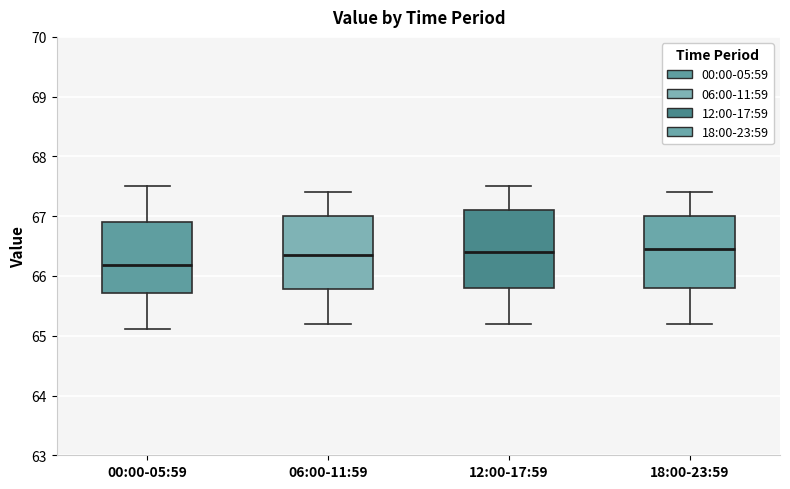

Reading left to right, read every box against the y-axis: the position of its median line, the range the box covers, and the ends of its whiskers. The values are not printed on the chart, so give them approximately, as read against the axis.

00:00-05:59: median 66.2, box 65.7 to 66.9, whiskers 65.1 to 67.5
06:00-11:59: median 66.4, box 65.8 to 67.0, whiskers 65.2 to 67.4
12:00-17:59: median 66.4, box 65.8 to 67.1, whiskers 65.2 to 67.5
18:00-23:59: median 66.5, box 65.8 to 67.0, whiskers 65.2 to 67.4